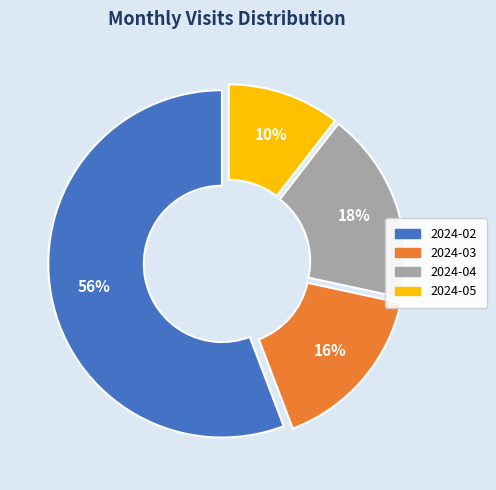

How many segments does this pie chart have?

4